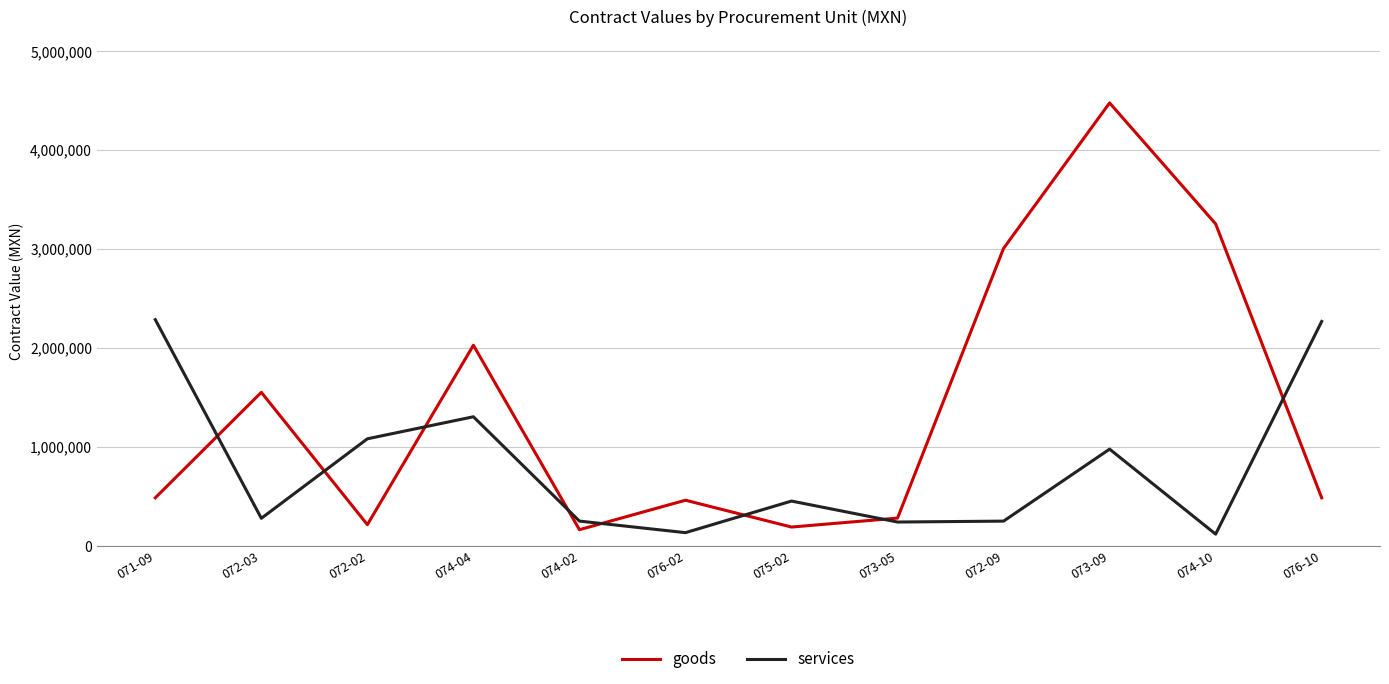

The value of services at 074-04 is 1716999.8. True or false?

False